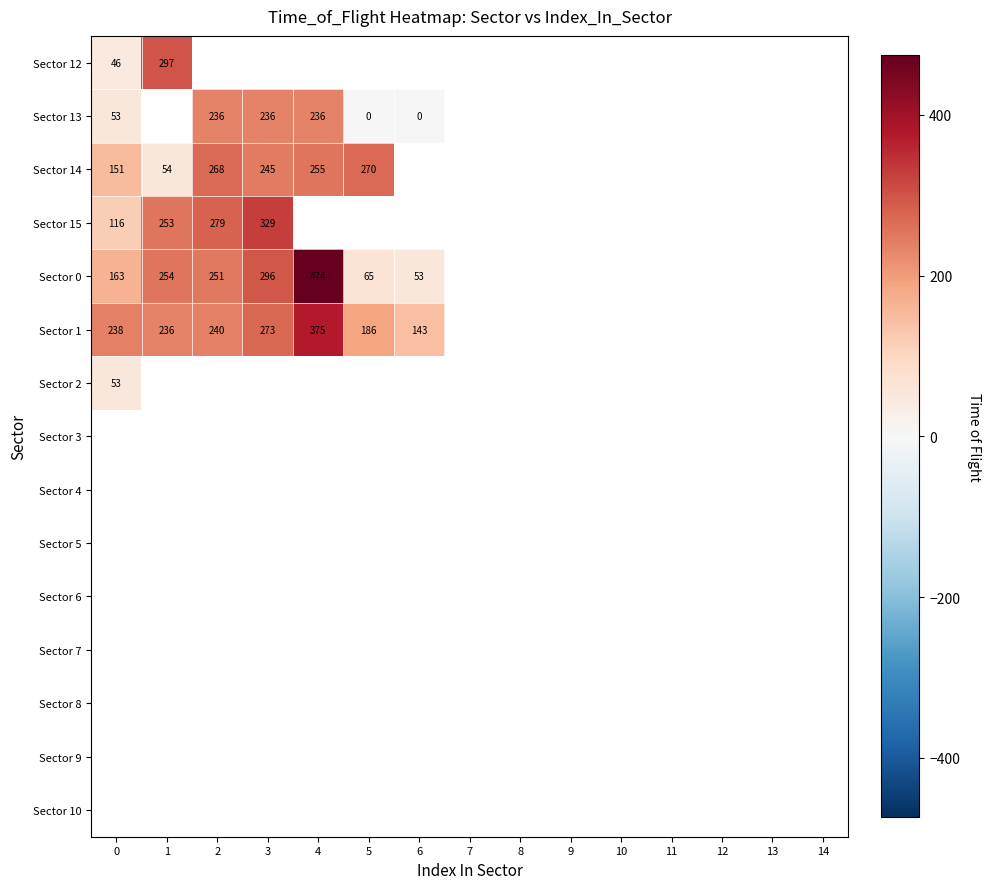

What is the sum of the Sector 13 values at 0 and 6?

53